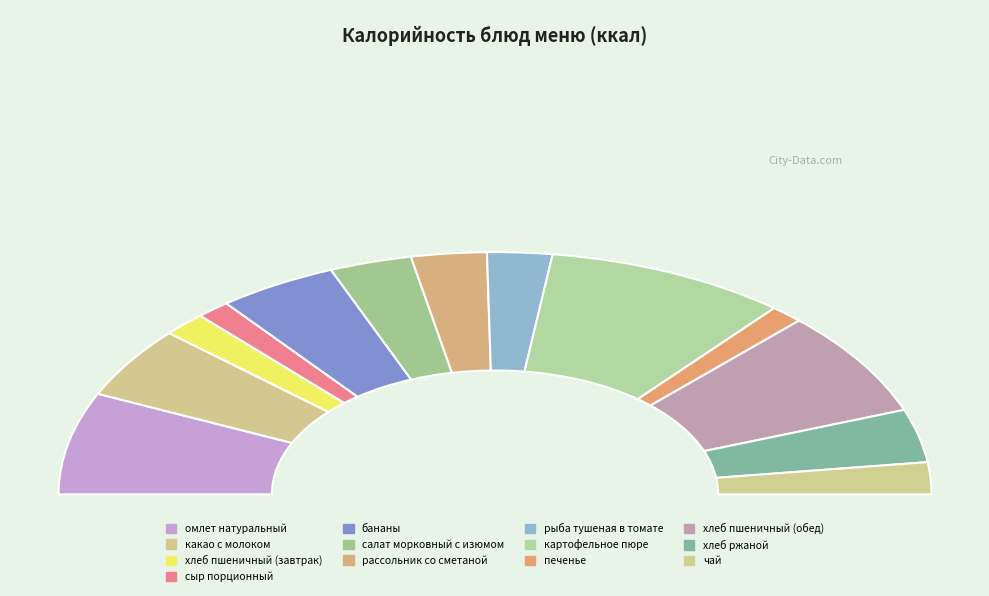

To the nearest percent, what percentage of the pie is какао с молоком?

10%